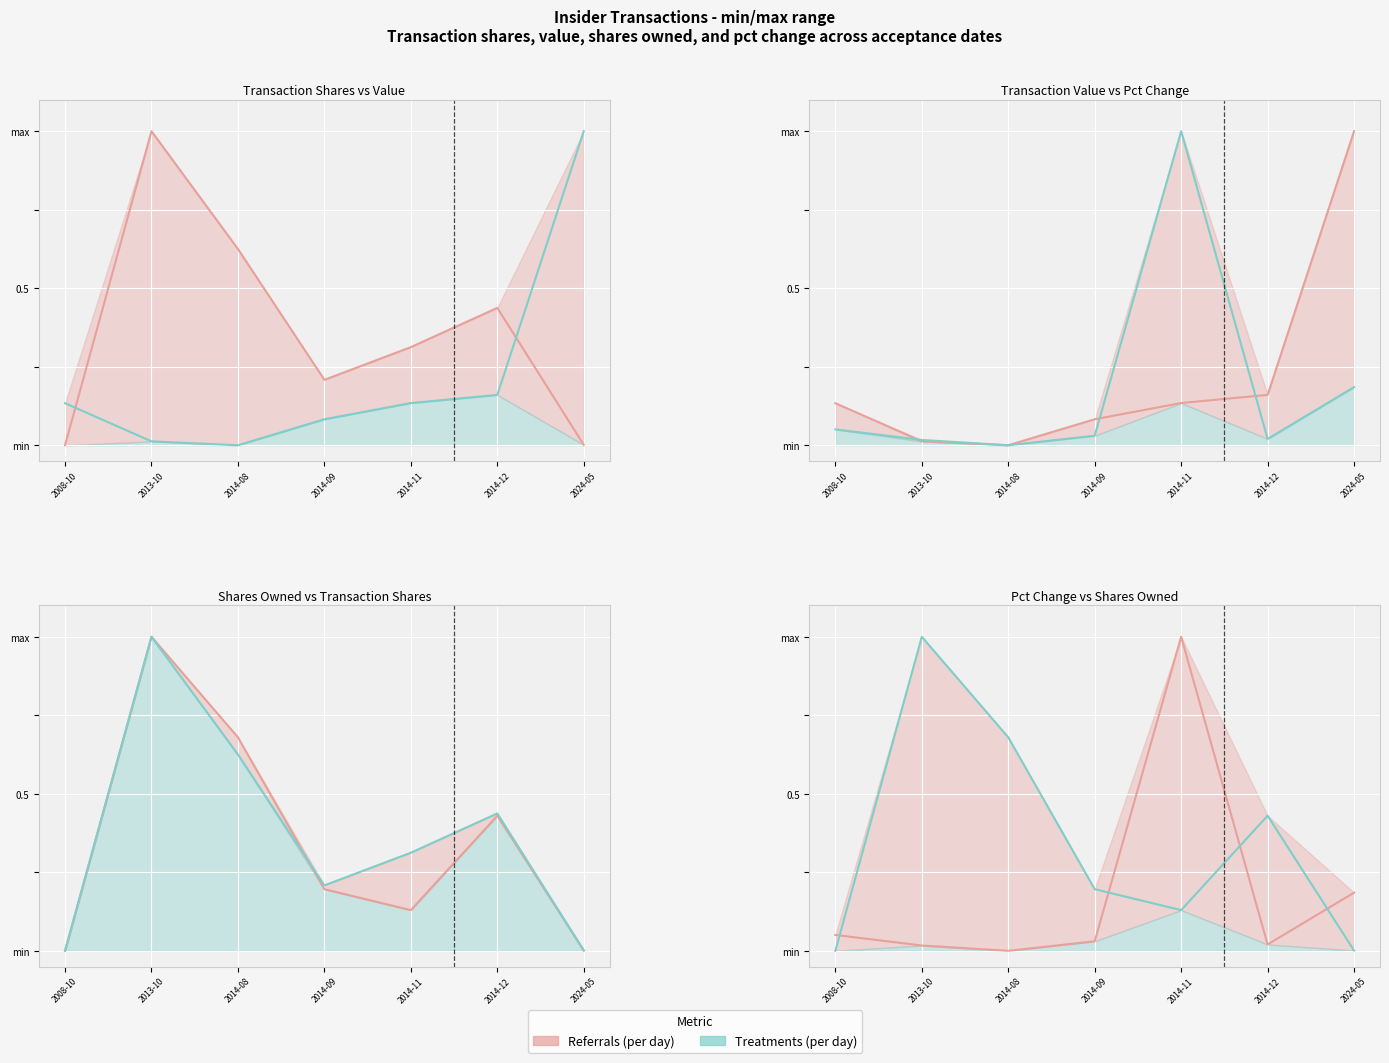

Which series has the largest range (max minus min)?

Series 1